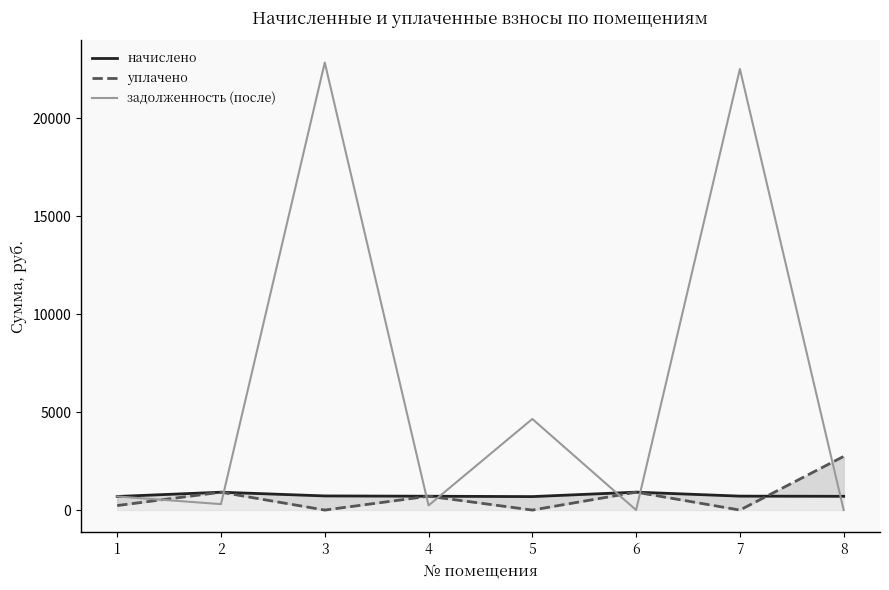

Which series ends up on top after the final intersection of начислено and задолженность (после)?

начислено